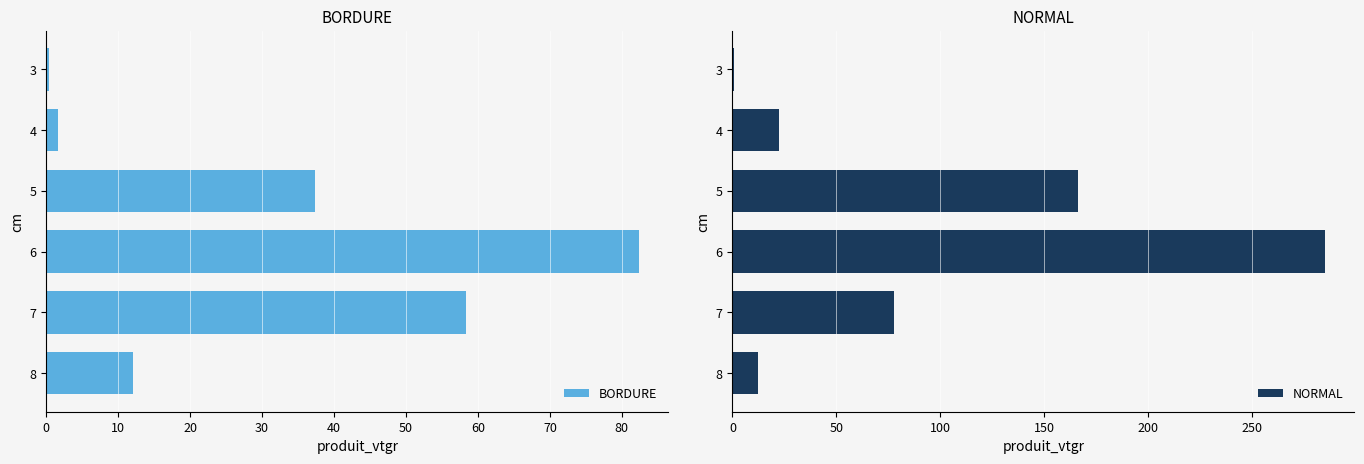

Which category has the highest value in the NORMAL series?

6